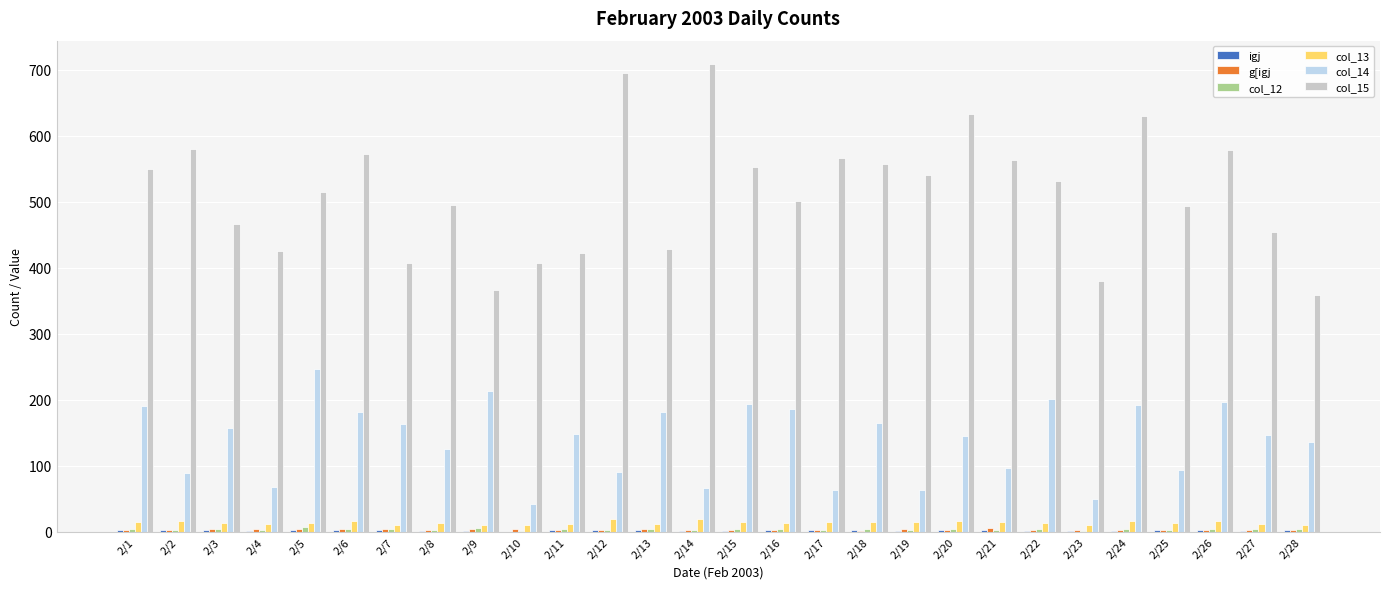

Which series has the largest total across all categories?

col_15